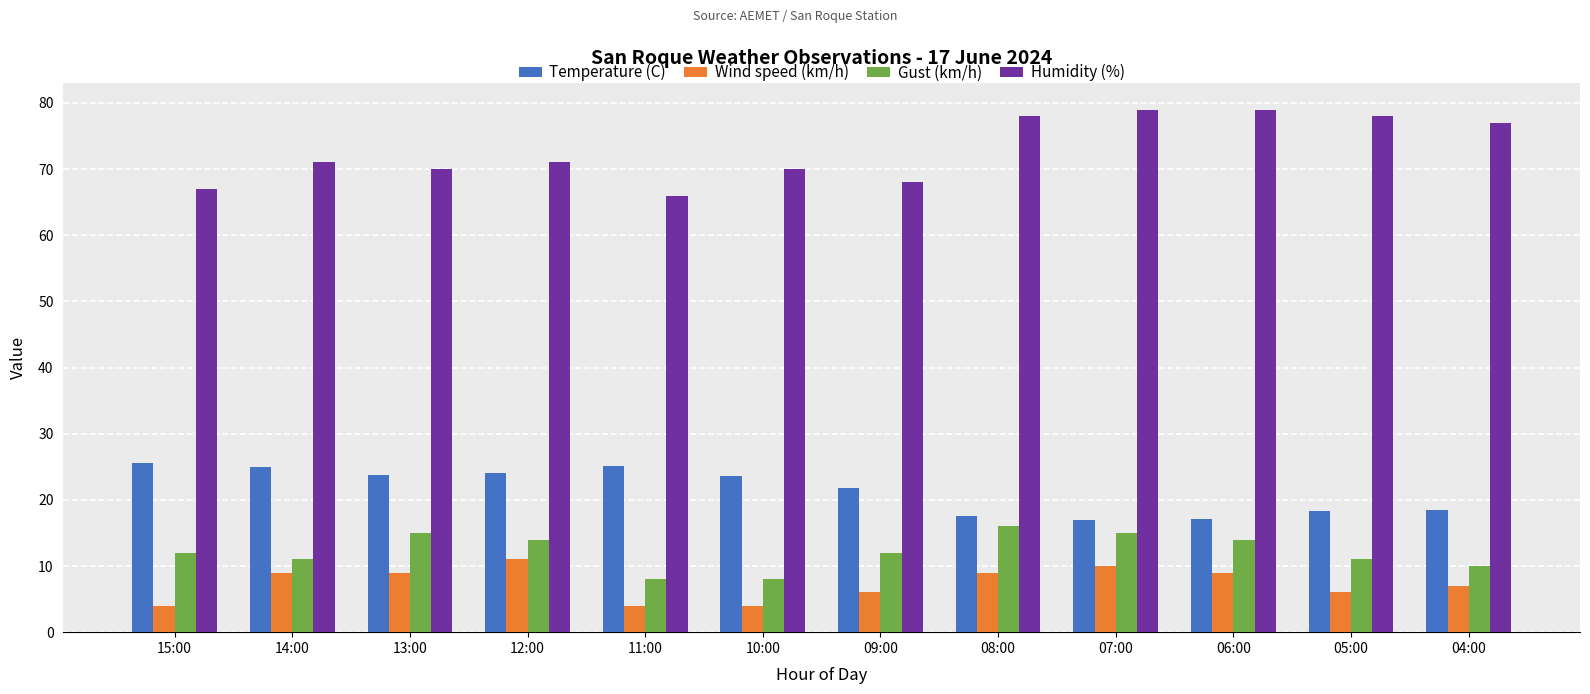

What is the maximum value shown in the chart?

79.0